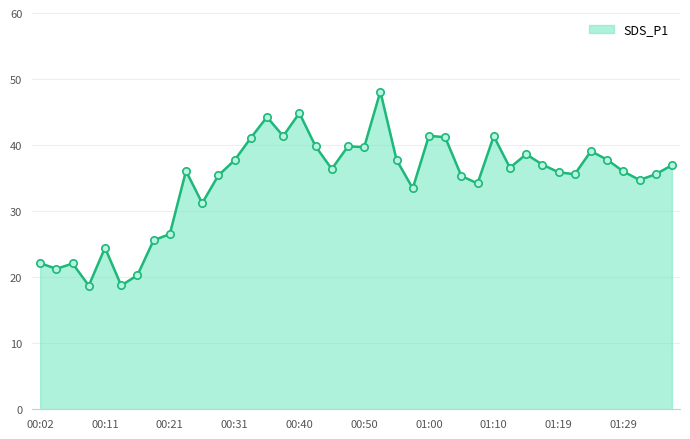

What is the smallest value displayed?

18.7